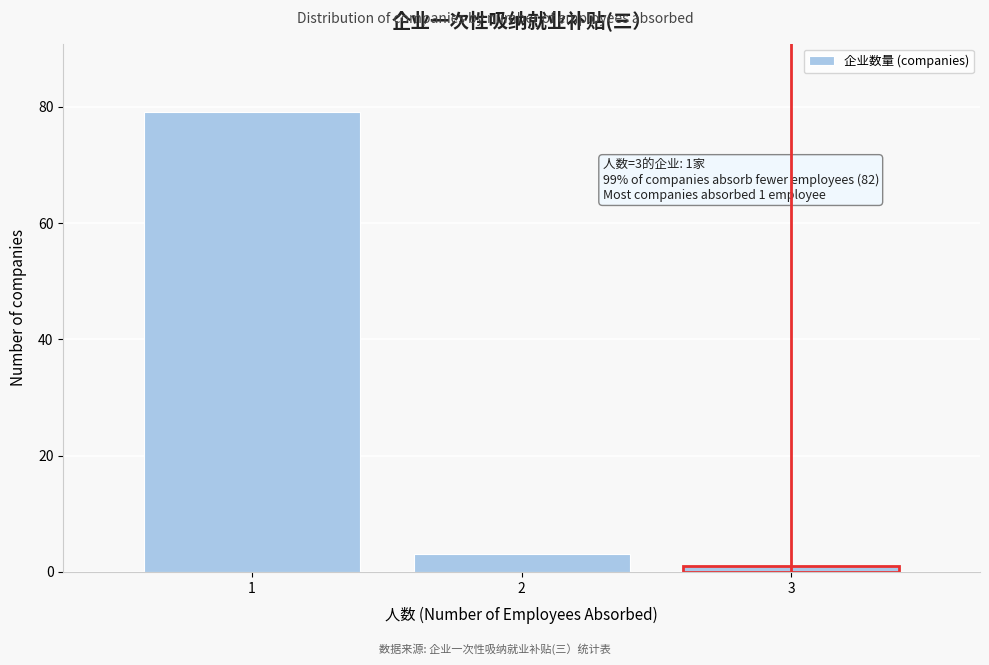

Reading left to right, transcribe all the data shown in this chart.

79	3	1